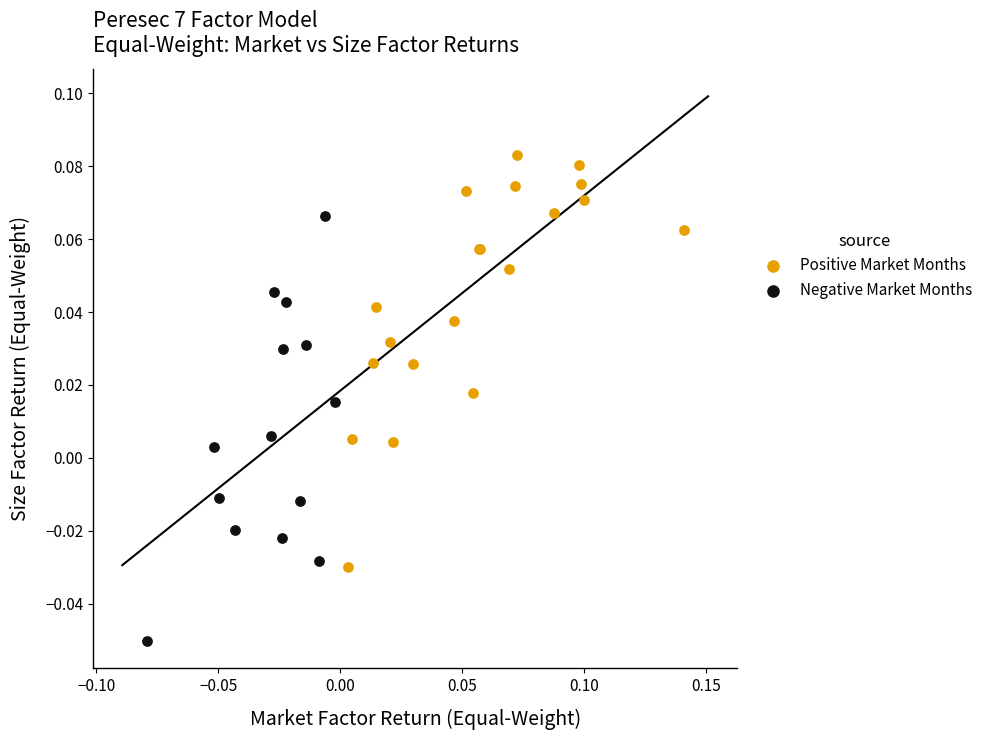

Which series contains the lowest Y value?

Negative Market Months